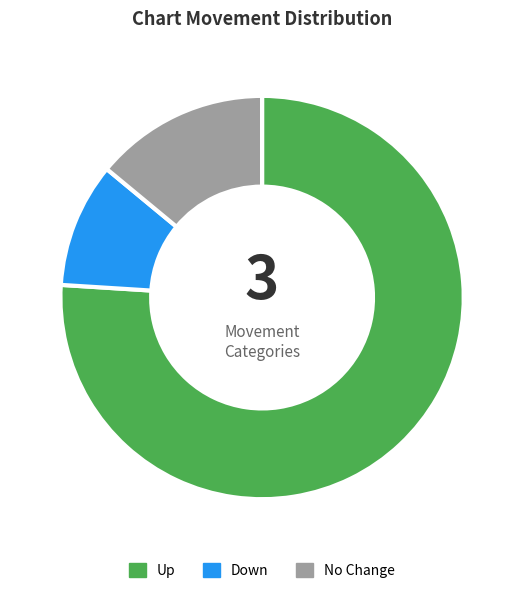

How many segments does this pie chart have?

3